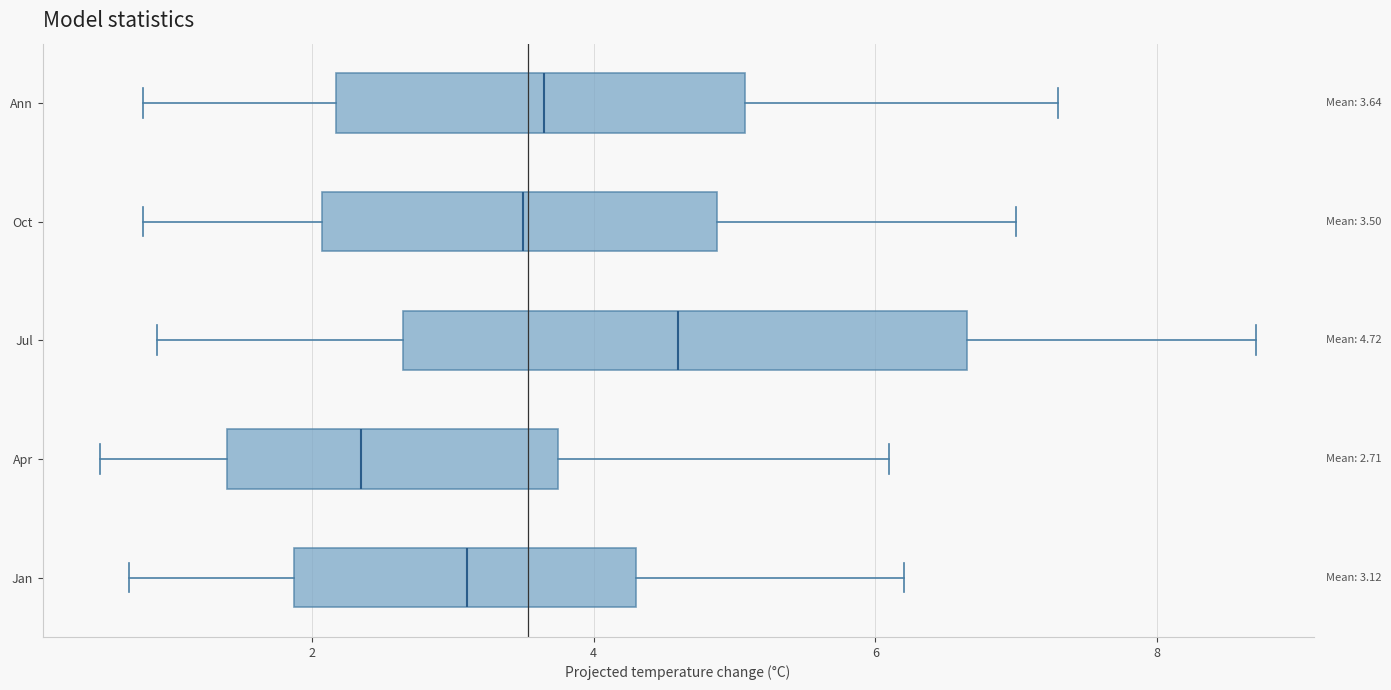

Which box has the furthest to the right median line?

Jul